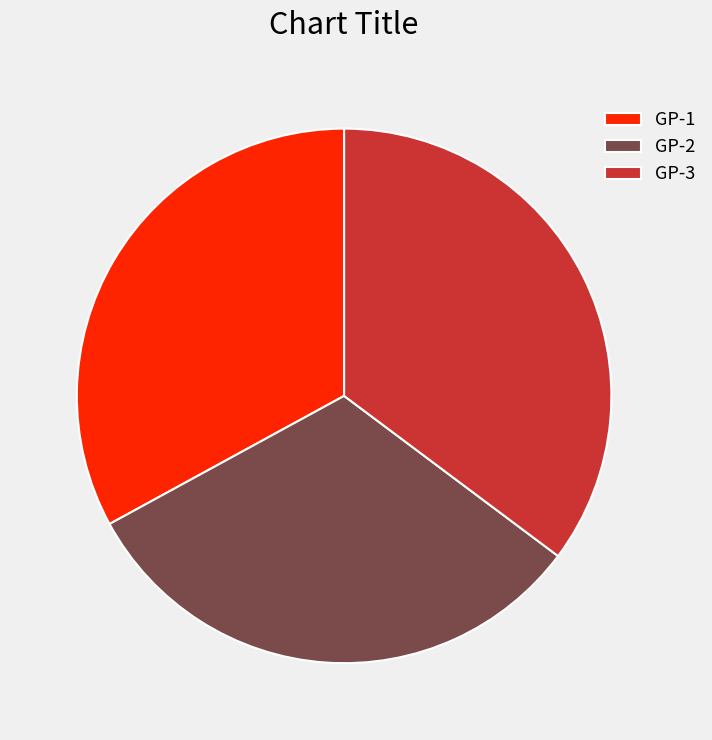

What is the largest slice in the pie chart?

GP-3